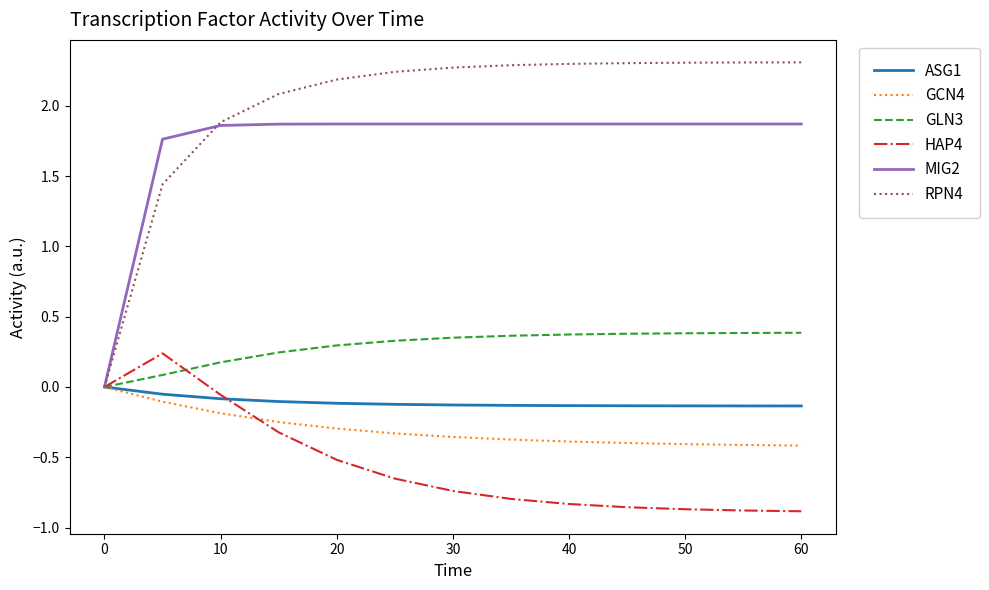

Count the number of categories in the chart.

13